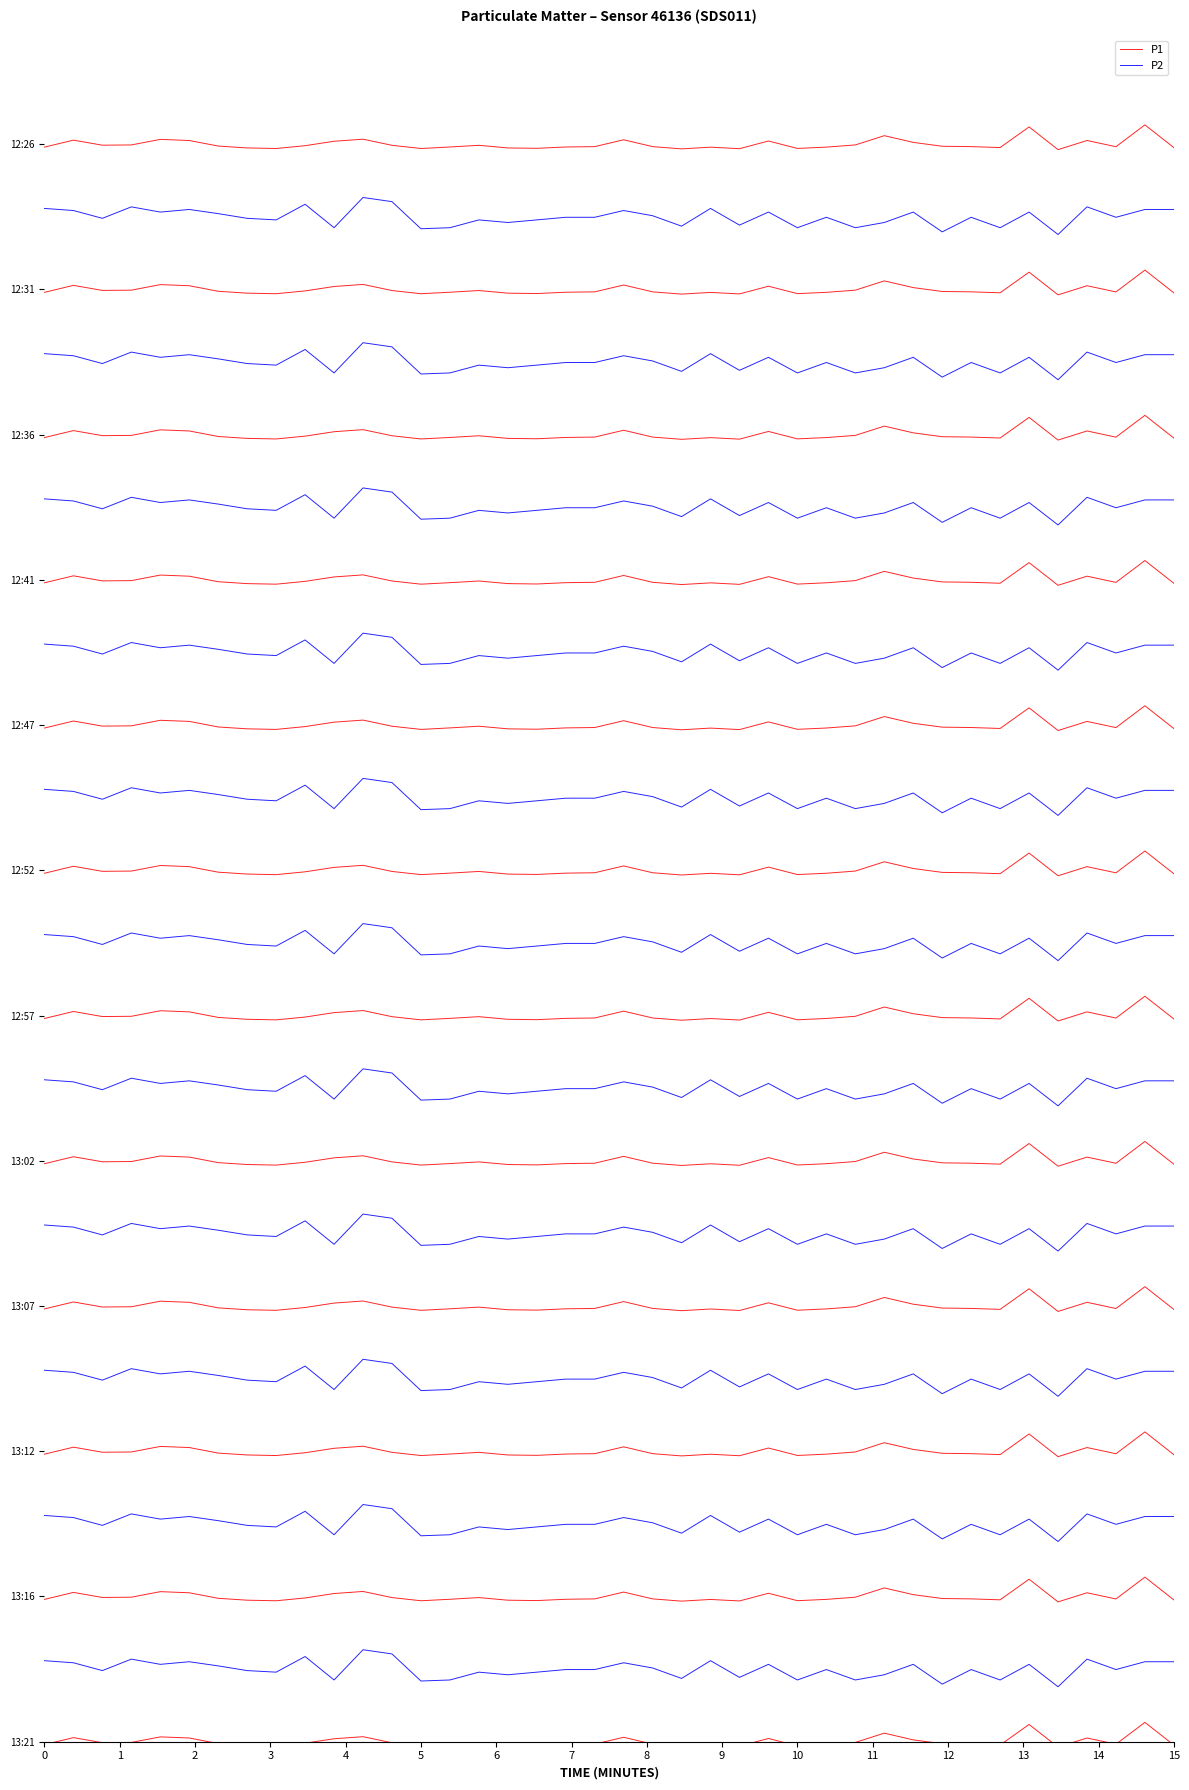

Is the value of P2 at 8 greater than the value of P1 at 30?

No